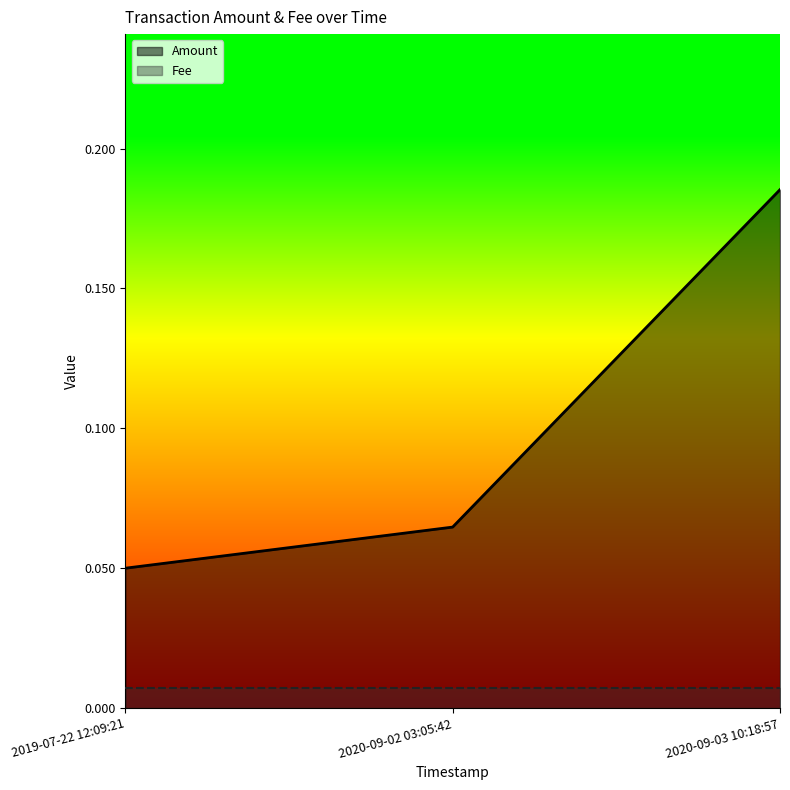

At 2020-09-02 03:05:42, list the series in order from largest to smallest.

Amount, Fee